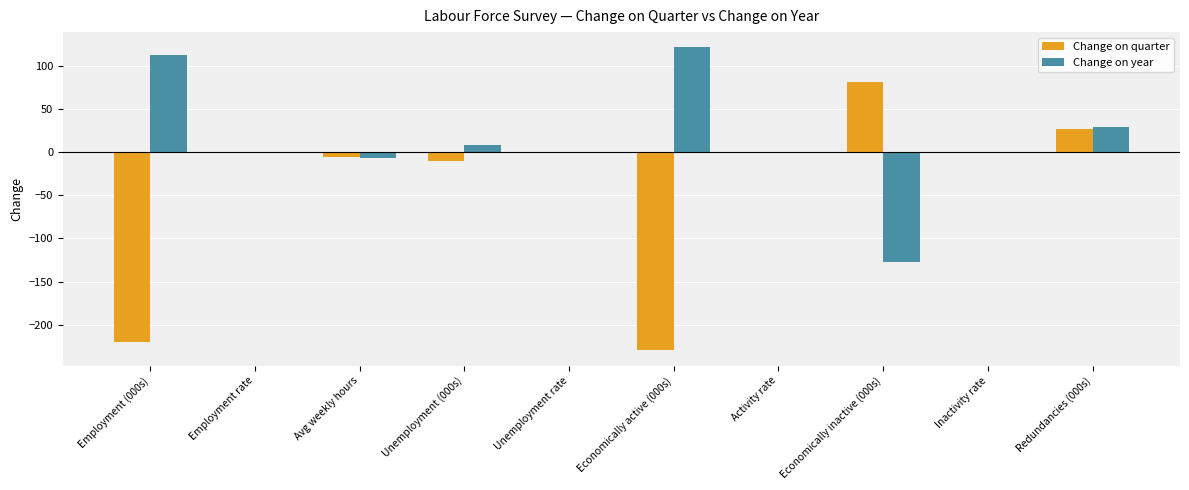

Count the number of data series in this chart.

2